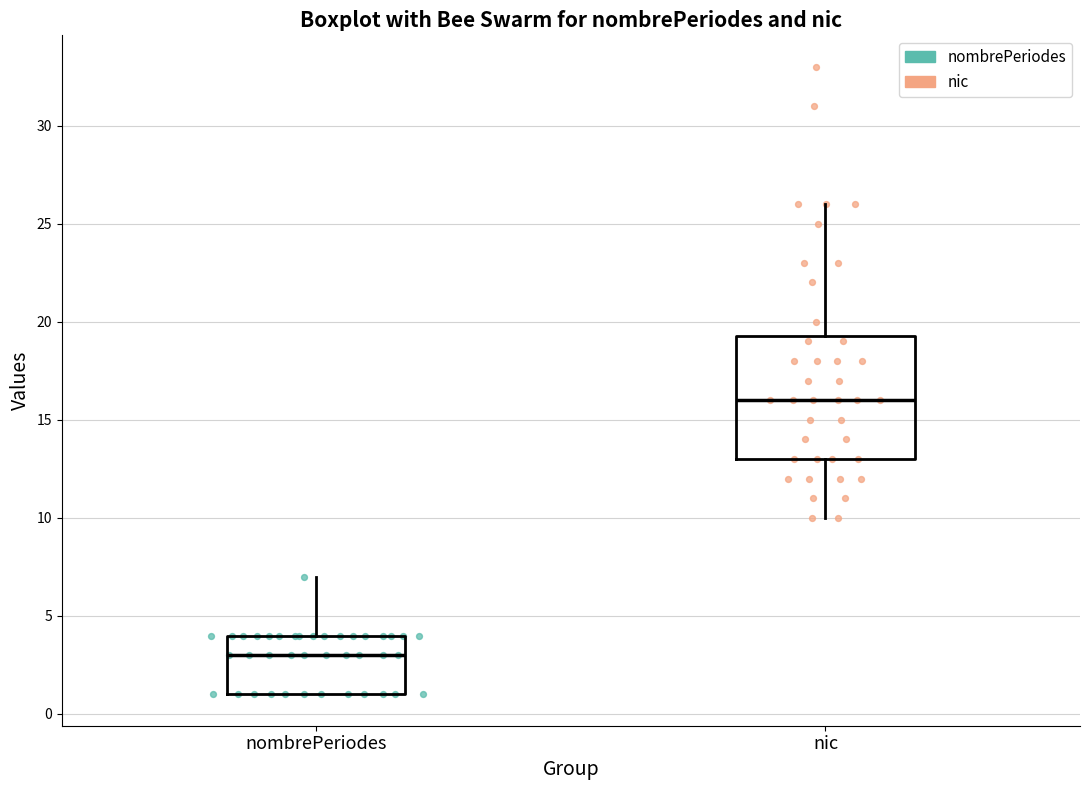

Reading left to right, transcribe this box plot: for each box, give where its median line is, the range the box spans, and where its two whiskers end, as read against the y-axis. The values are not printed on the chart, so give them approximately, as read against the axis.

nombrePeriodes: median 3.0, box 1.0 to 4.0, whiskers 1.0 to 7.0
nic: median 16.0, box 13.0 to 19.5, whiskers 10.0 to 26.0